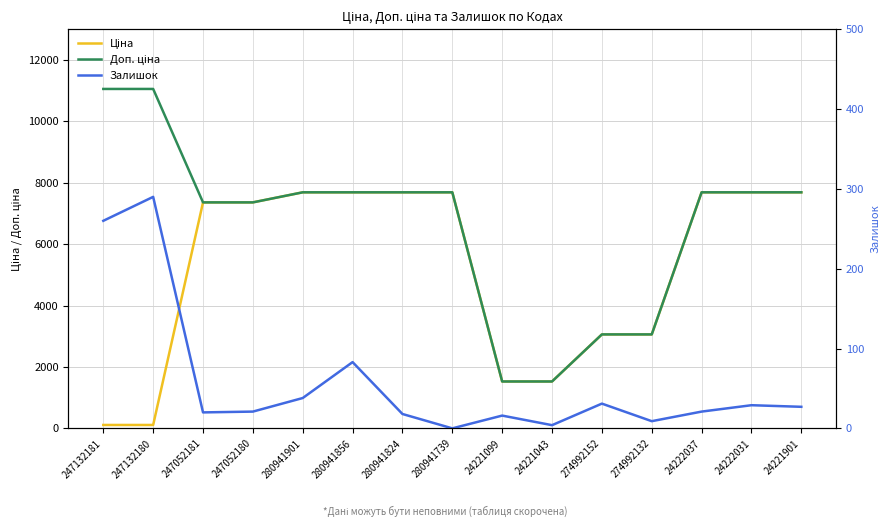

What is the highest value of the Ціна series?

7688.0